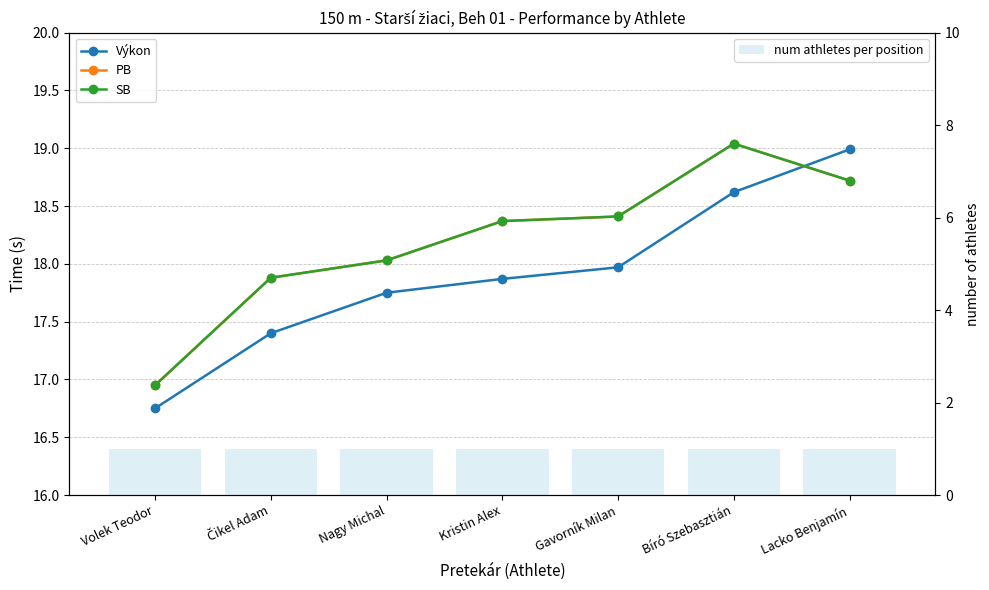

Which has a higher value, Gavorník Milan or Lacko Benjamín?

Lacko Benjamín